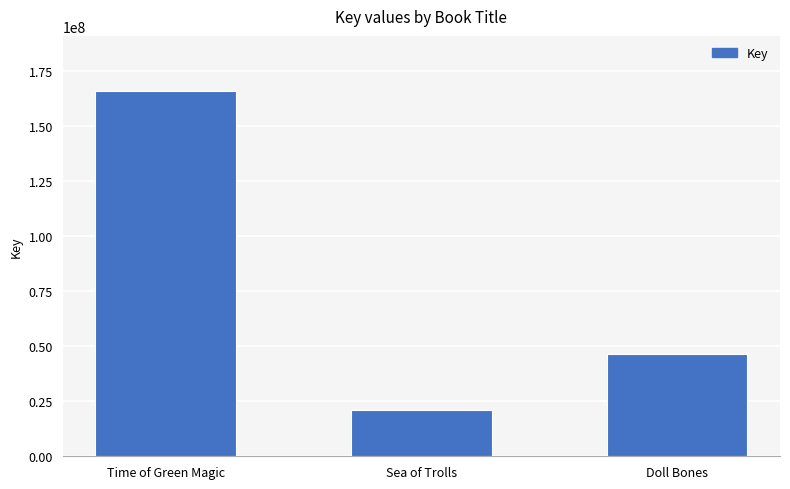

What is the change in value from Time of Green Magic to Doll Bones?

-119345375